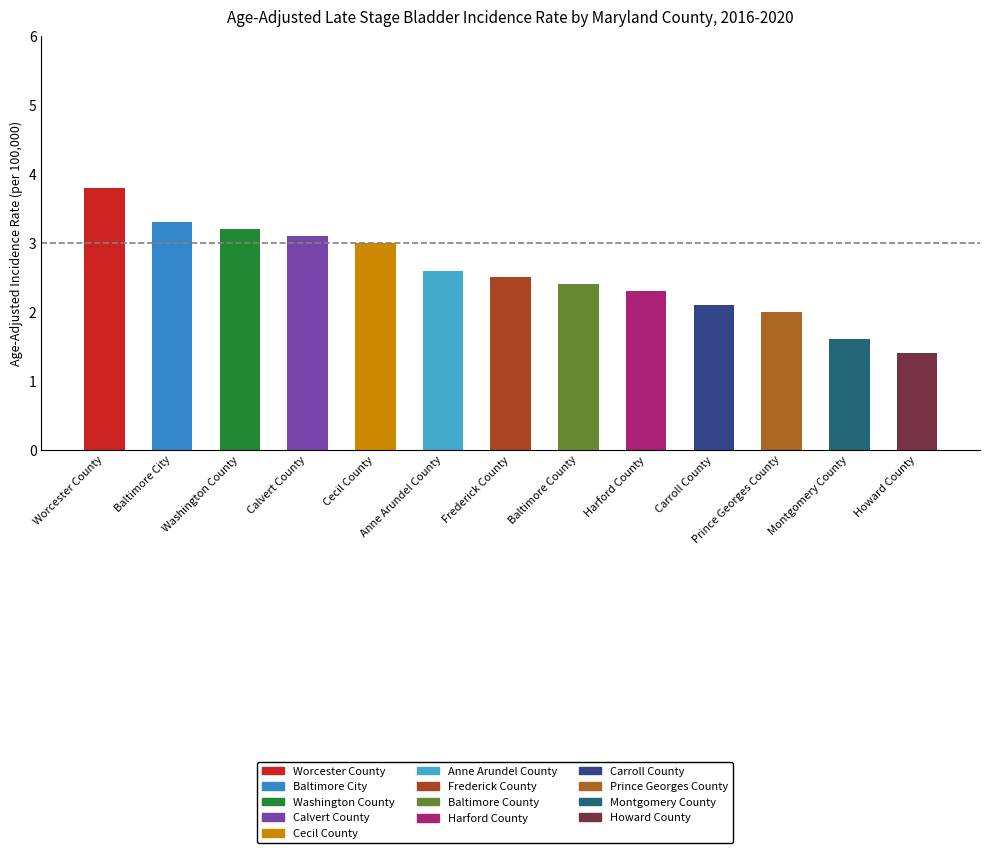

Is it true that the value at Baltimore City is 3.3?

True